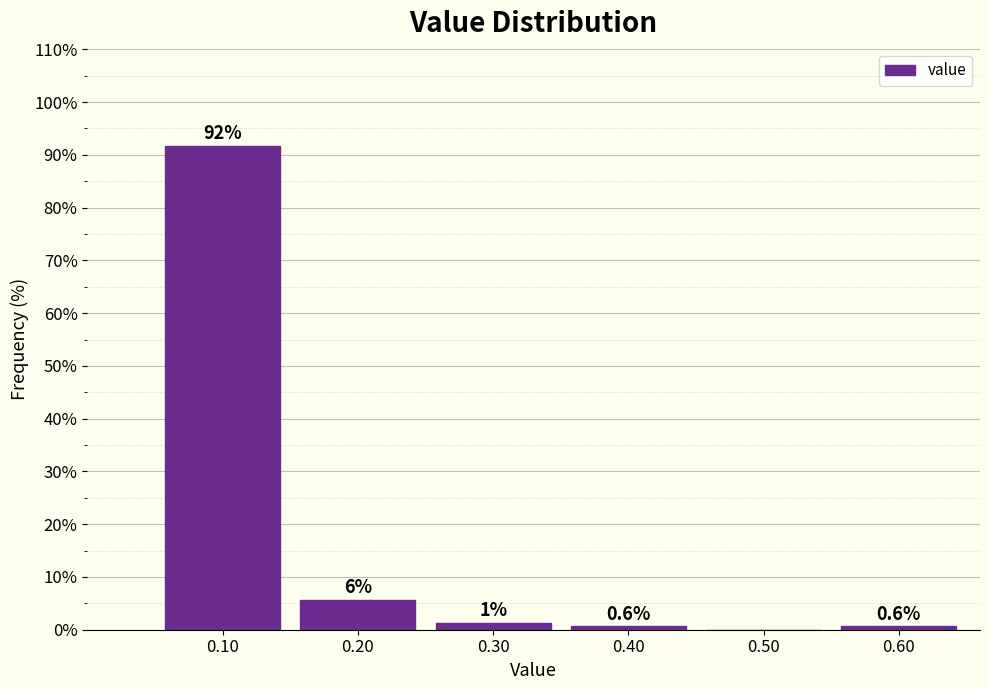

Over which range of the x-axis is the bar tallest?

0.05 to 0.15